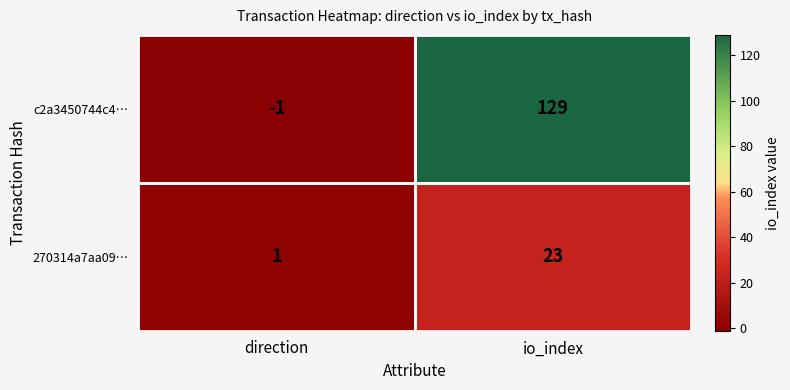

At which label is c2a3450744c4… closest to 64?

direction